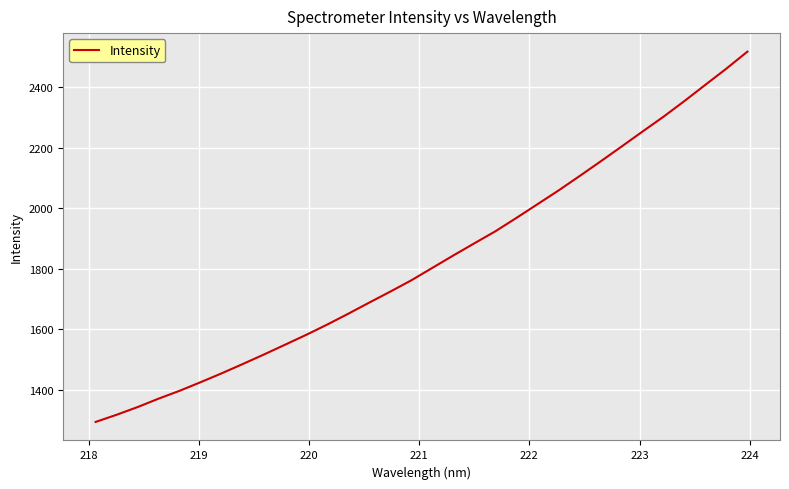

What is the difference between the maximum and minimum values?

1225.0